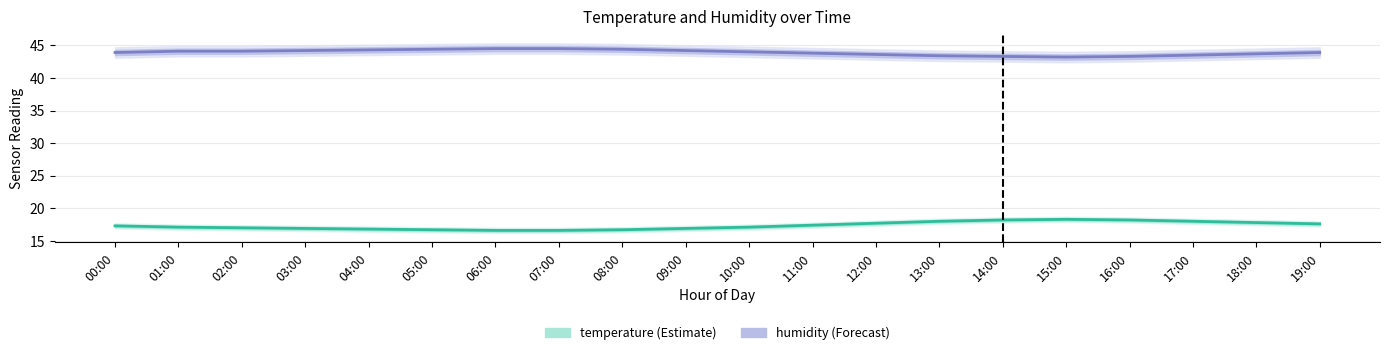

Reading left to right, list all the values displayed in this chart.

temperature: 00:00=17.3	01:00=17.1	02:00=17.0	03:00=16.9	04:00=16.8	05:00=16.7	06:00=16.6	07:00=16.6	08:00=16.7	09:00=16.9	10:00=17.1	11:00=17.4	12:00=17.7	13:00=18.0	14:00=18.2	15:00=18.3	16:00=18.2	17:00=18.0	18:00=17.8	19:00=17.6
humidity (offset -17): 00:00=43.9	01:00=44.1	02:00=44.1	03:00=44.2	04:00=44.3	05:00=44.4	06:00=44.5	07:00=44.5	08:00=44.4	09:00=44.2	10:00=44.0	11:00=43.8	12:00=43.6	13:00=43.4	14:00=43.3	15:00=43.2	16:00=43.3	17:00=43.5	18:00=43.7	19:00=43.9